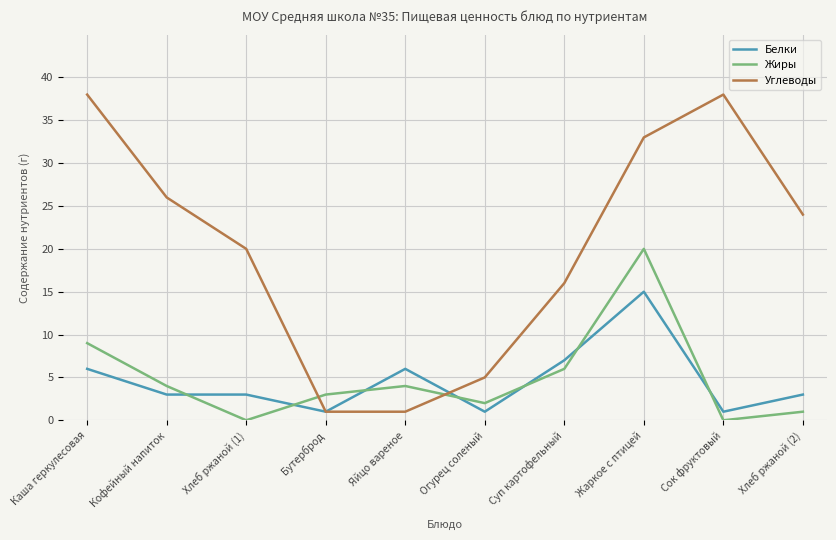

What is the difference between the highest and lowest values at Кофейный напиток?

23